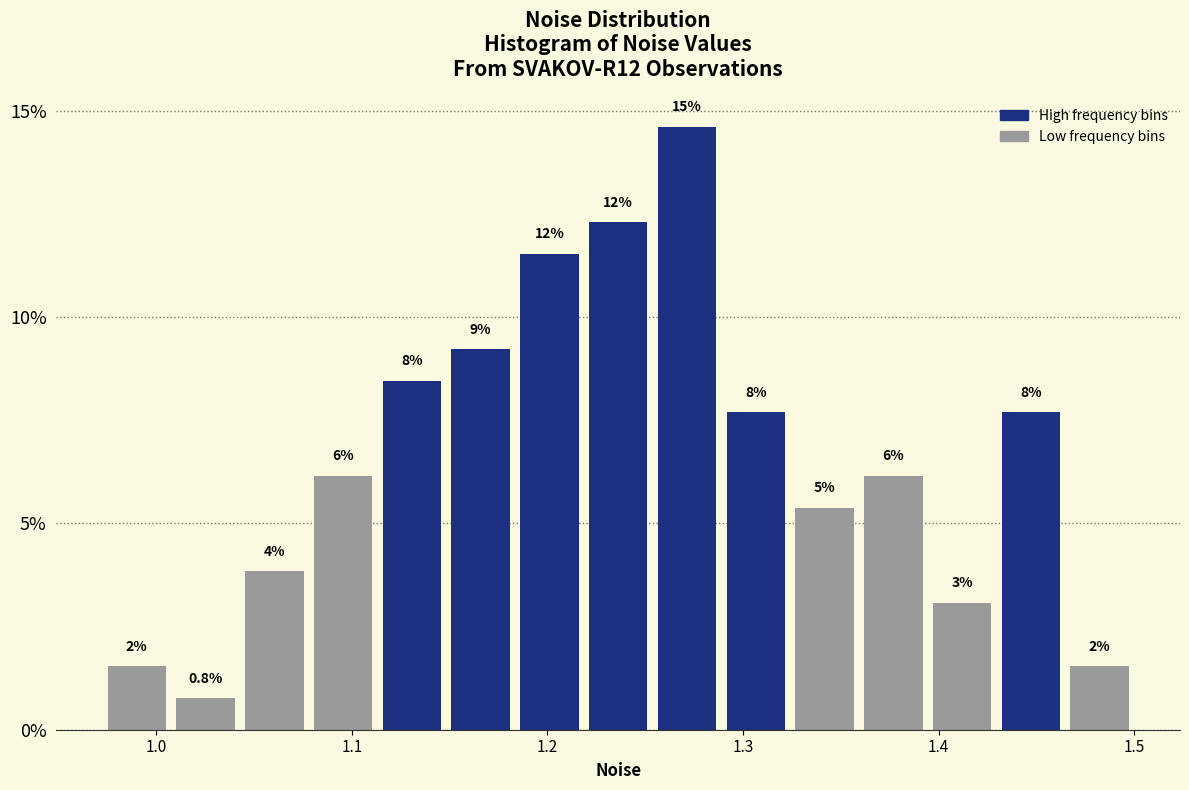

Read against the x-axis, roughly where is the centre of the tallest bar?

1.27